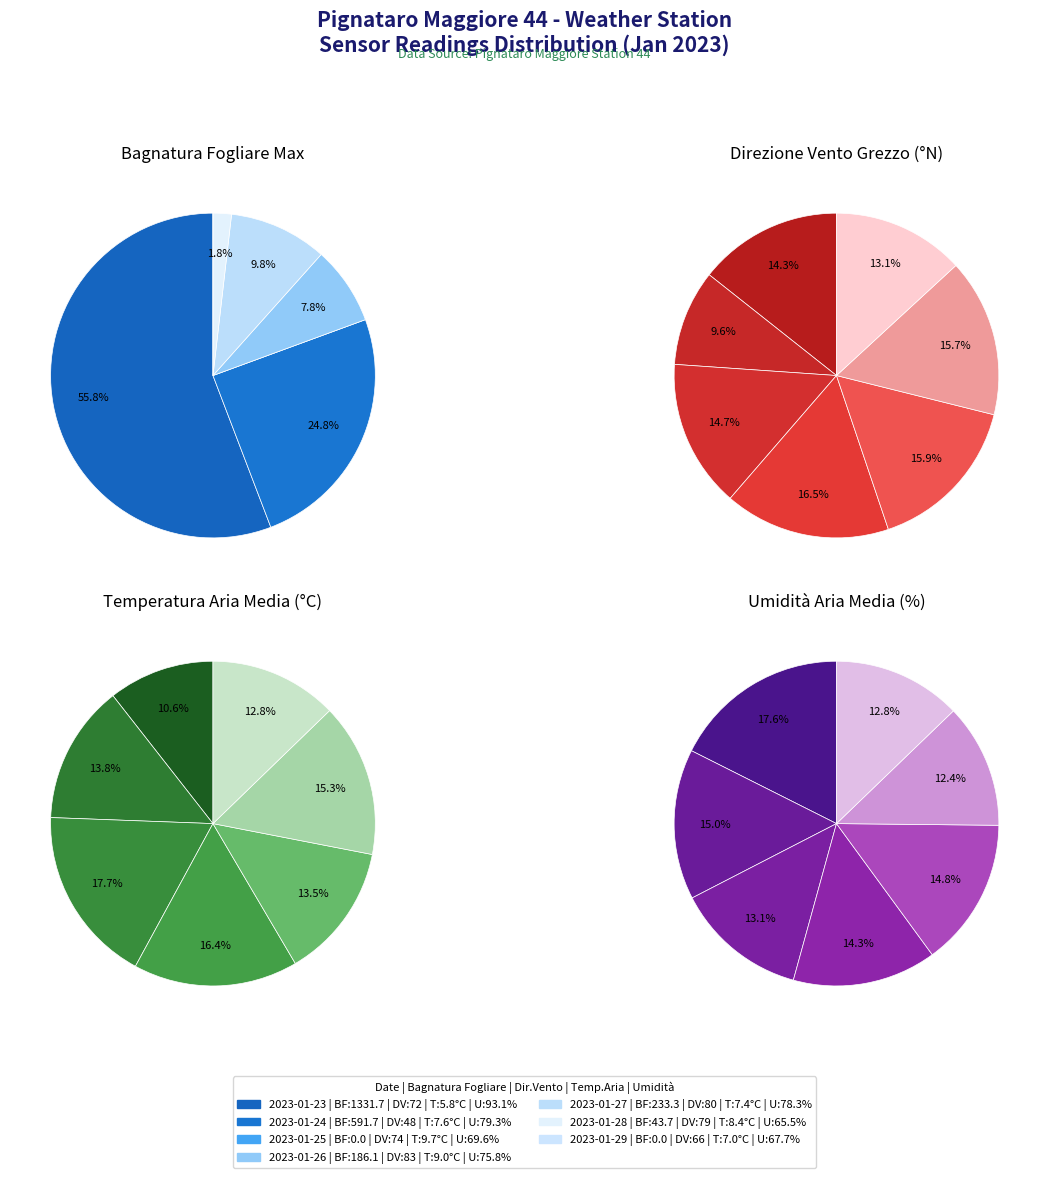

Which series has the widest spread of values?

Bagnatura fogliare Max